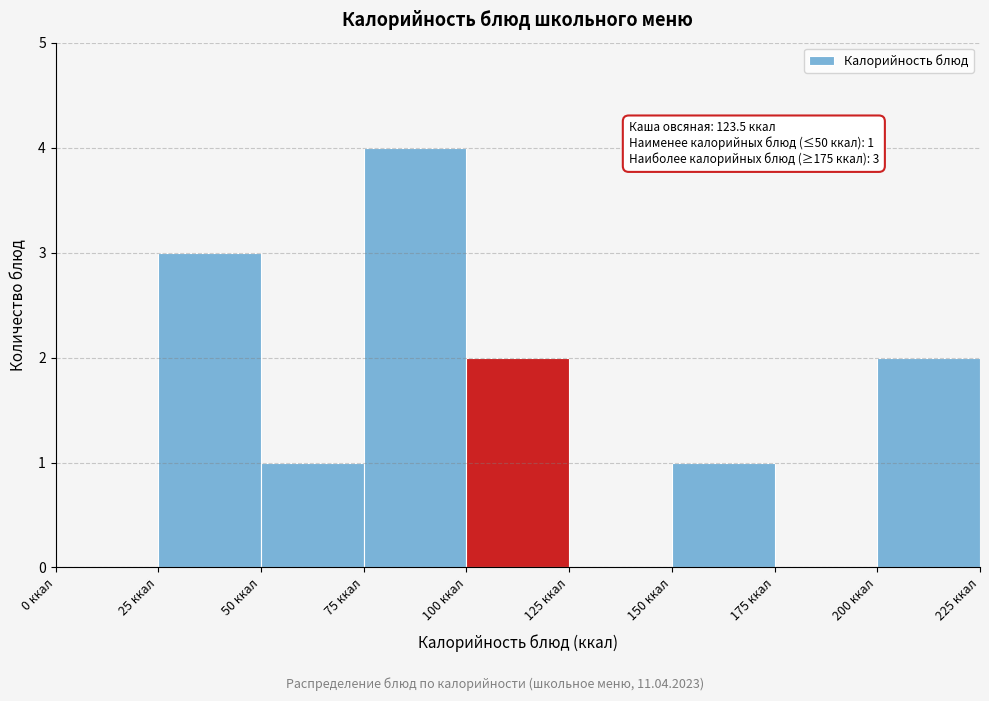

Over which range of the x-axis is the bar tallest?

75 to 100